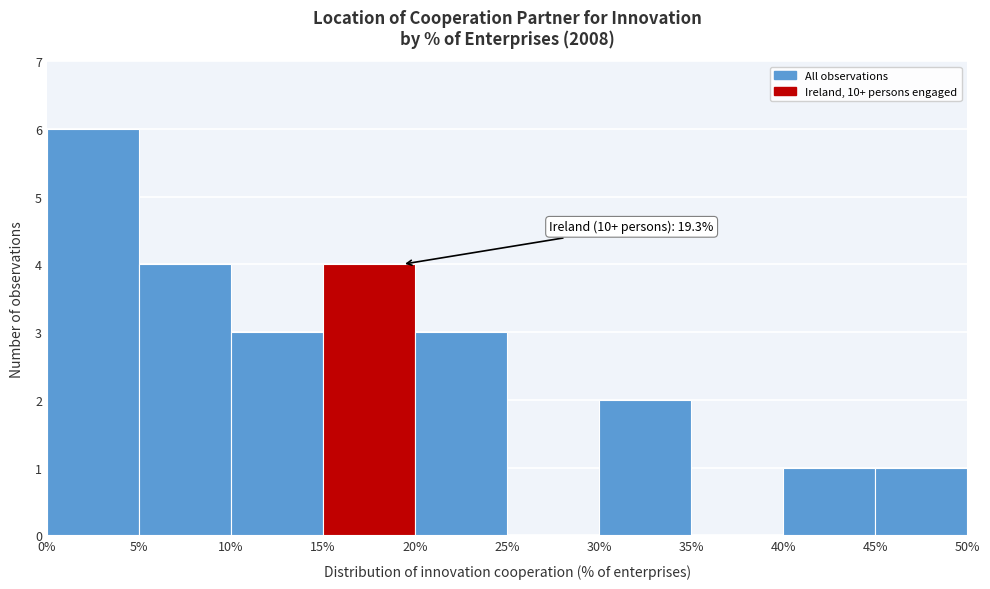

Over which range of the x-axis is the bar tallest?

0% to 5%